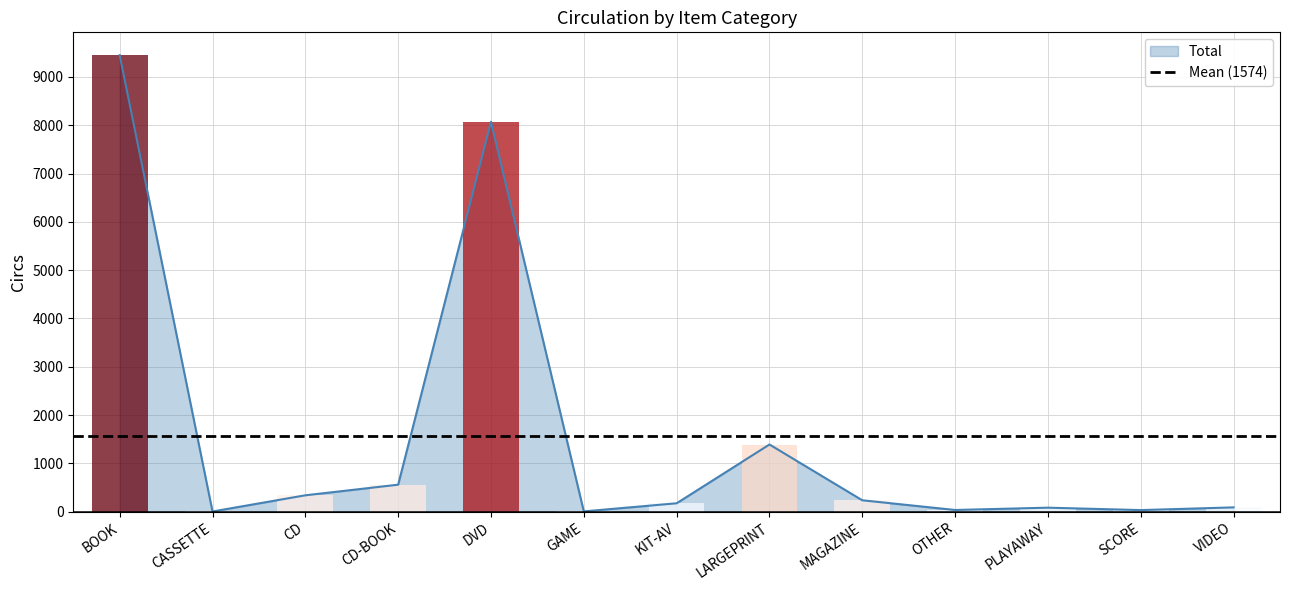

Approximately how many times larger is the value at LARGEPRINT compared to KIT-AV?

8.0